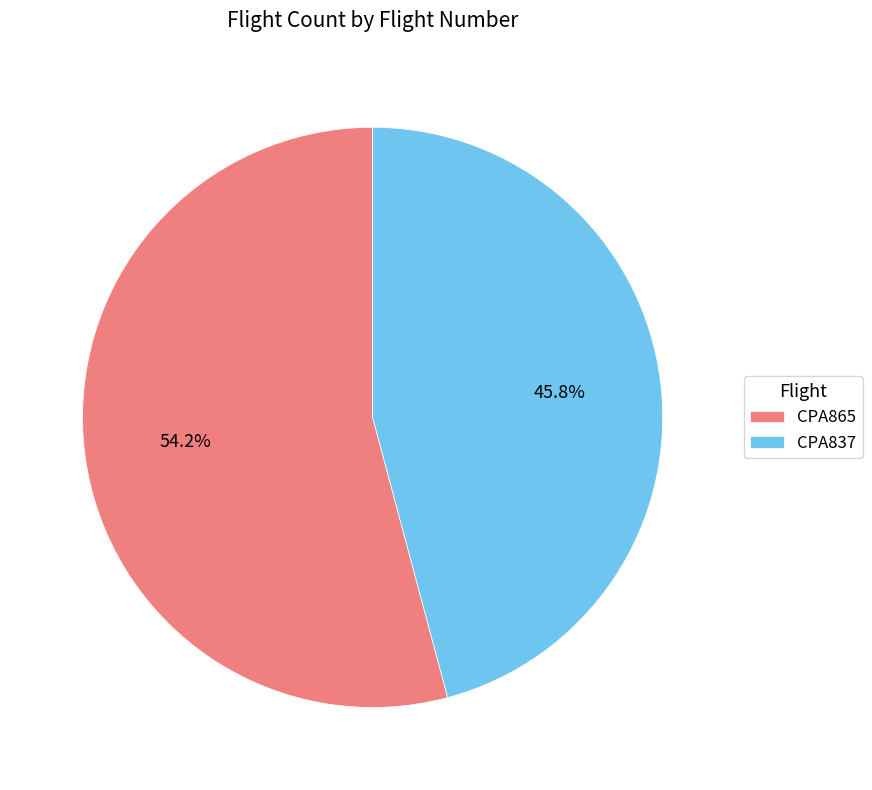

How many segments does this pie chart have?

2